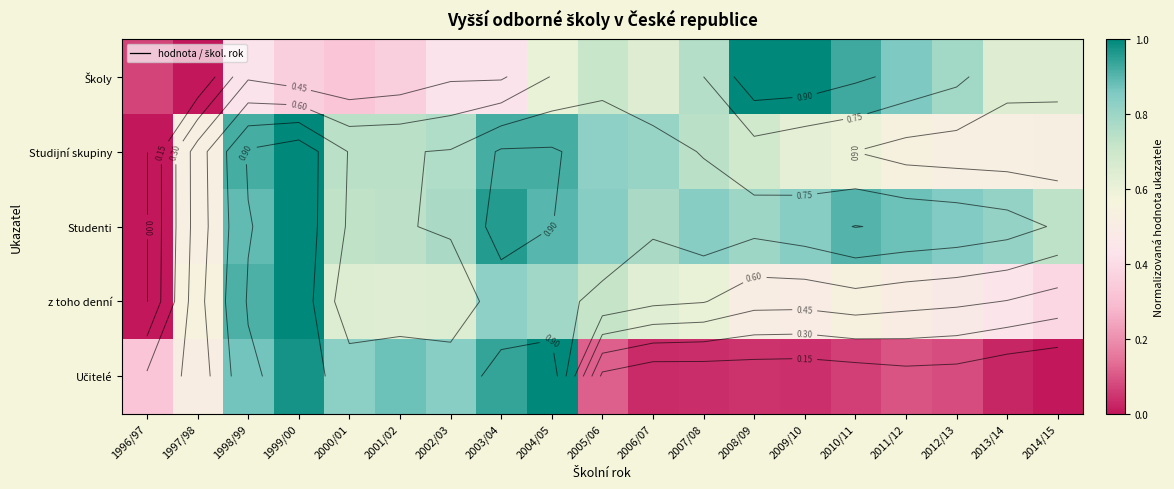

How many positive values does the Studijní skupiny series have?

18